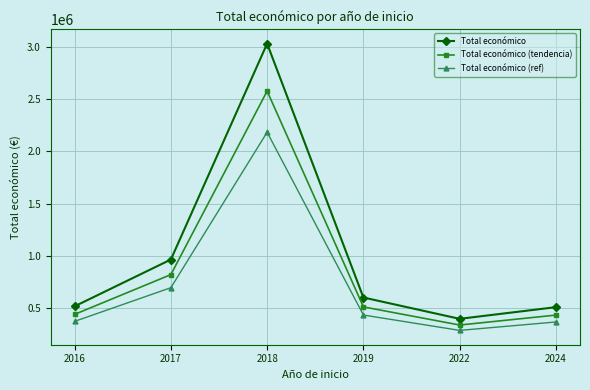

How many interior local peaks does the Total económico (ref) series have?

1